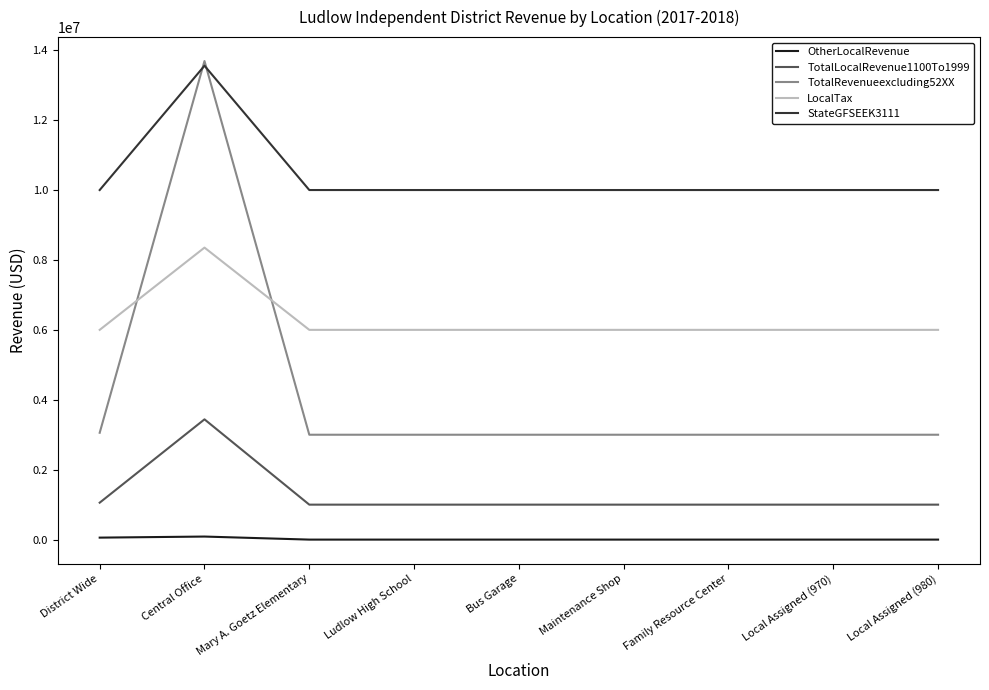

At how many categories does at least one series exceed 6429971?

9